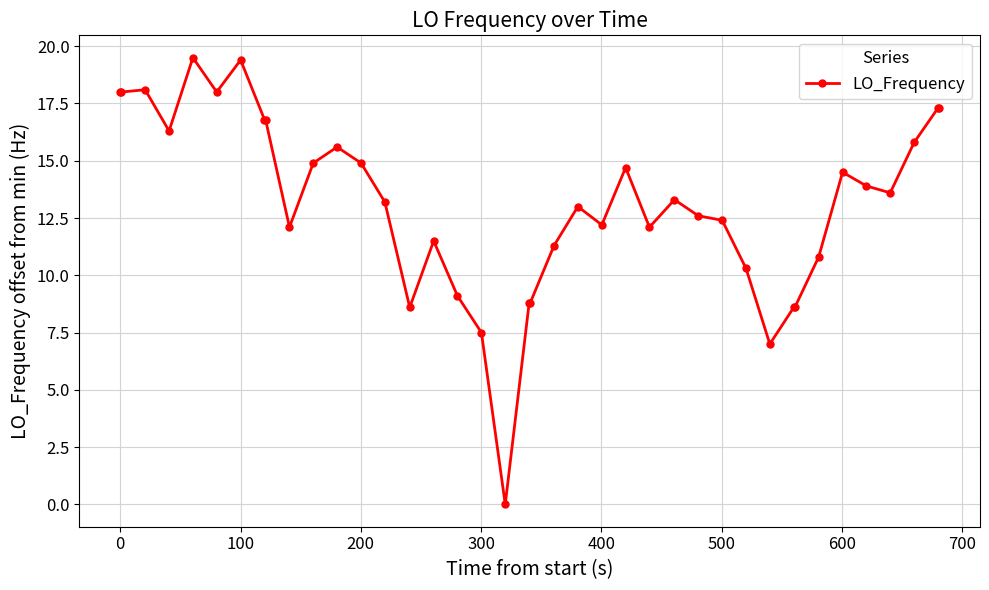

What is the value of the 36th point from the left?

13.9